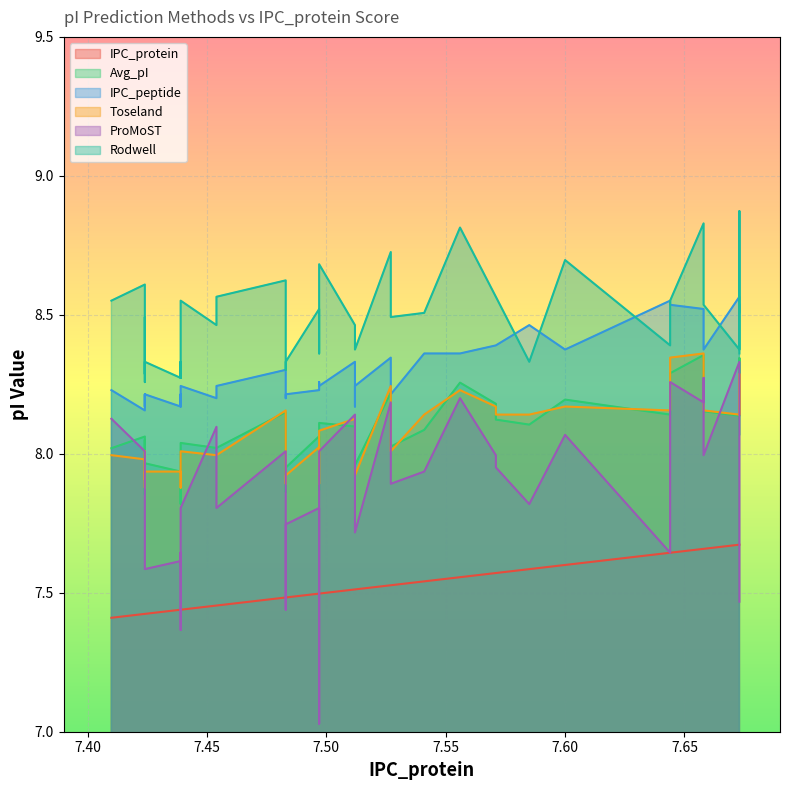

Does the chart display data point markers on the line(s)?

No